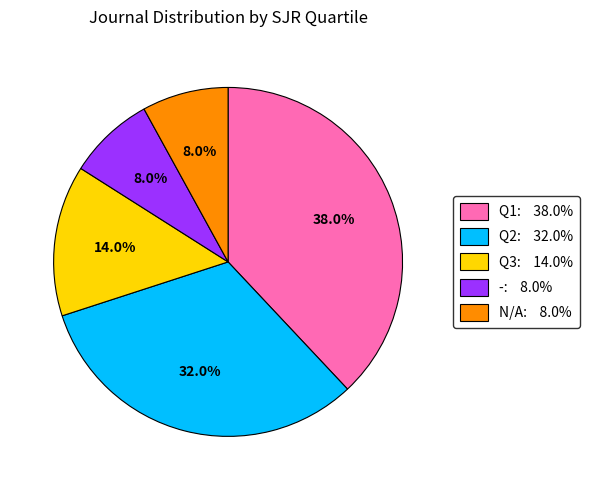

Does any single category account for the majority?

No